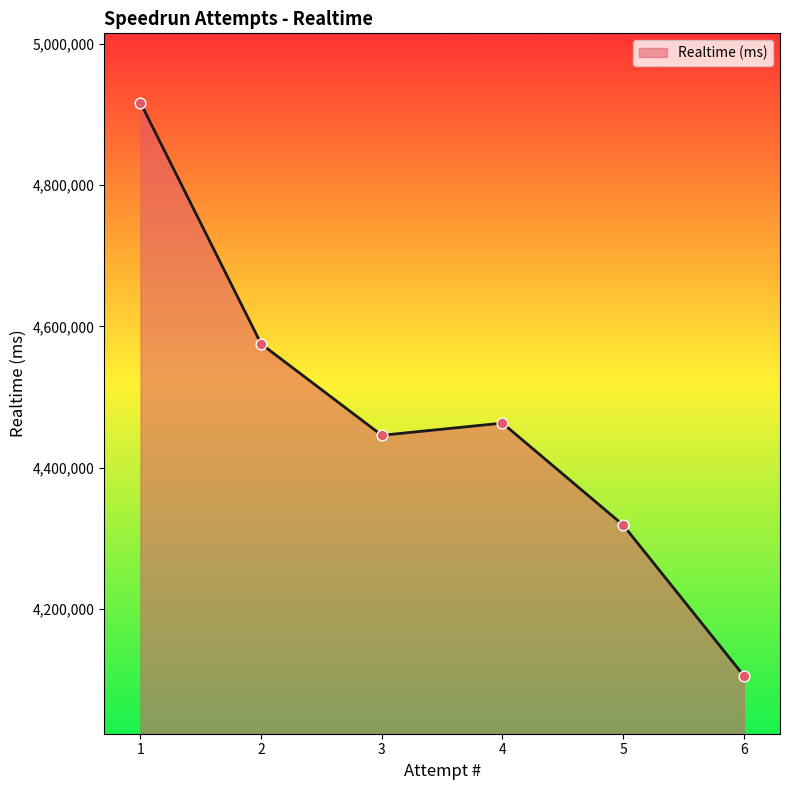

Between 6 and 1, which is larger?

1